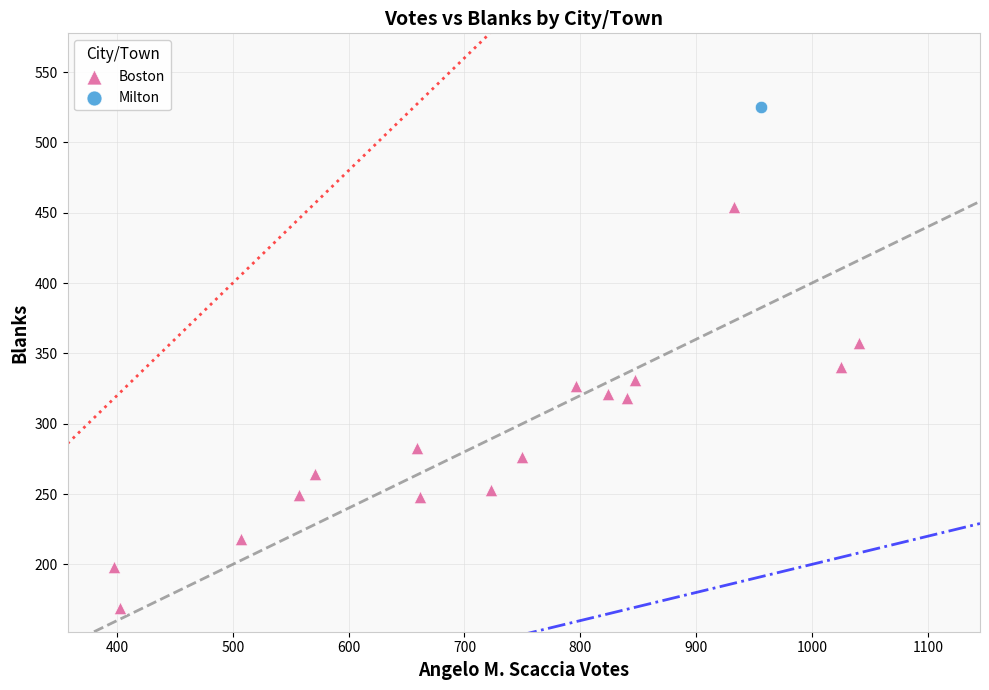

What are all the series names shown in the legend?

Boston, Milton